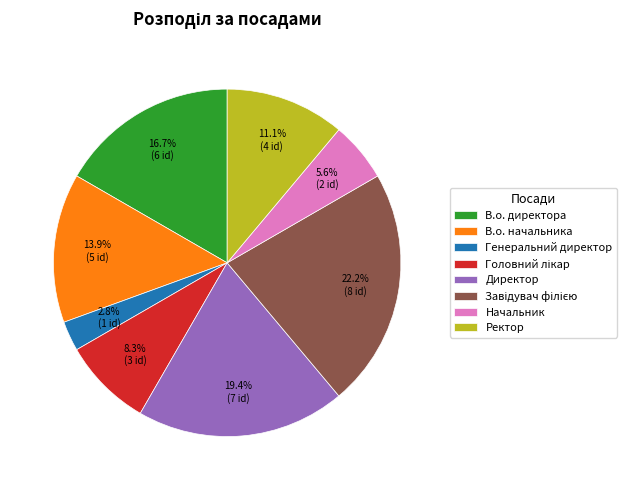

Is there any slice that represents more than half of the pie?

No